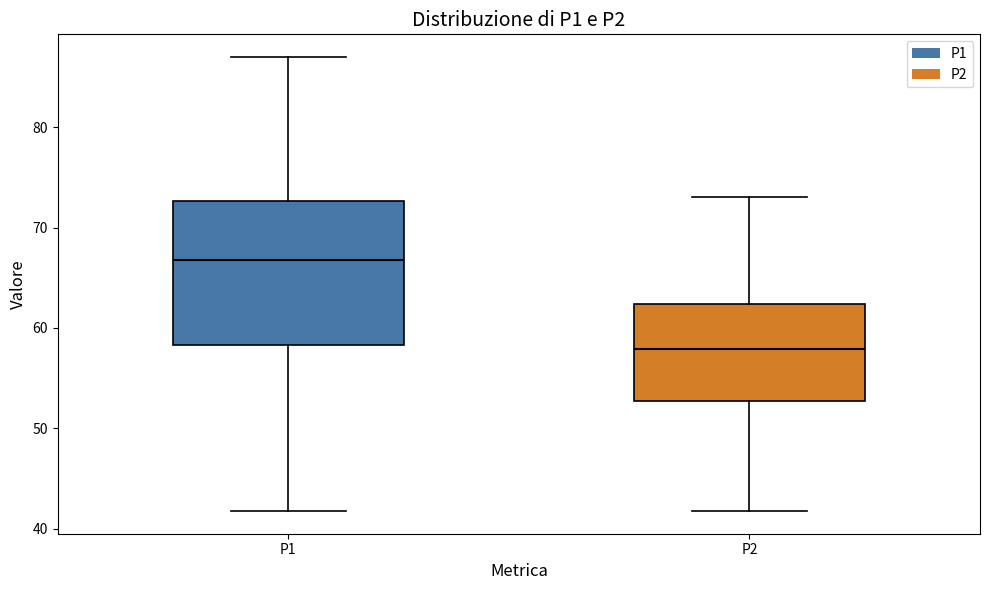

Reading left to right, transcribe this box plot: for each box, give where its median line is, the range the box spans, and where its two whiskers end, as read against the y-axis. The values are not printed on the chart, so give them approximately, as read against the axis.

P1: median 67, box 58 to 73, whiskers 42 to 87
P2: median 58, box 53 to 62, whiskers 42 to 73